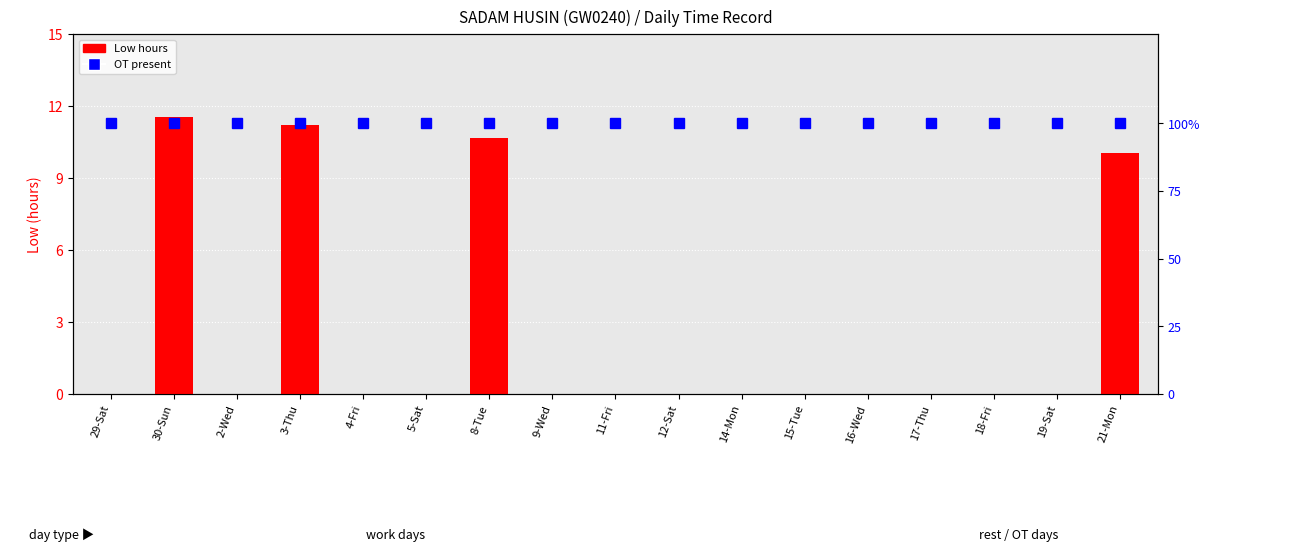

Which series has the widest spread of values?

Low hours